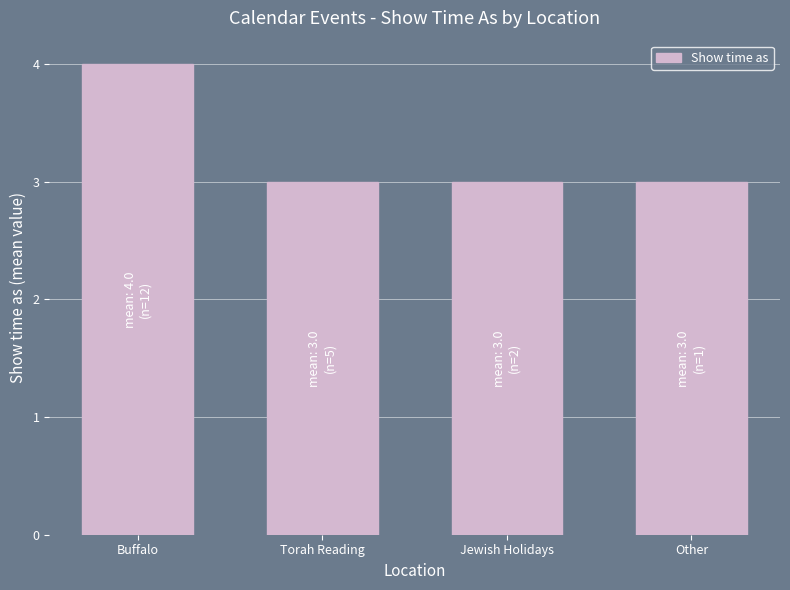

How many series are shown in this chart?

1